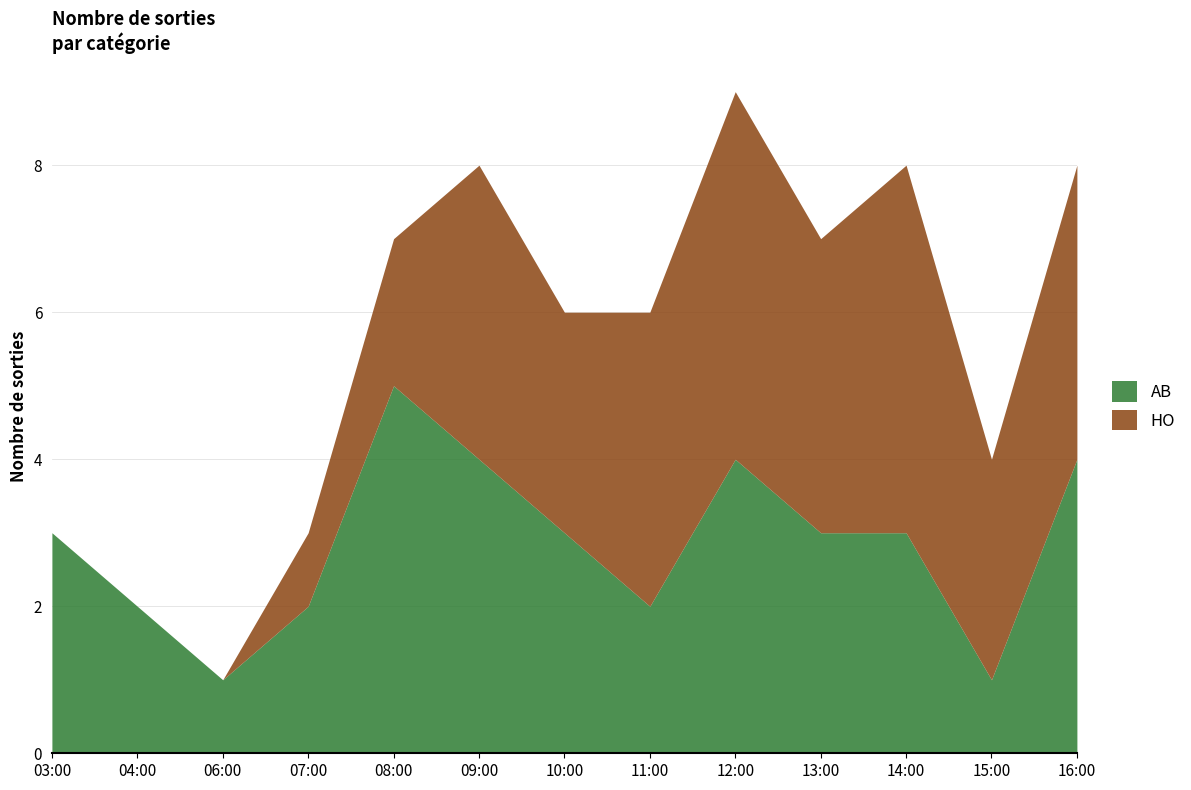

What is the value of the HO point at the 8th from the left?

4